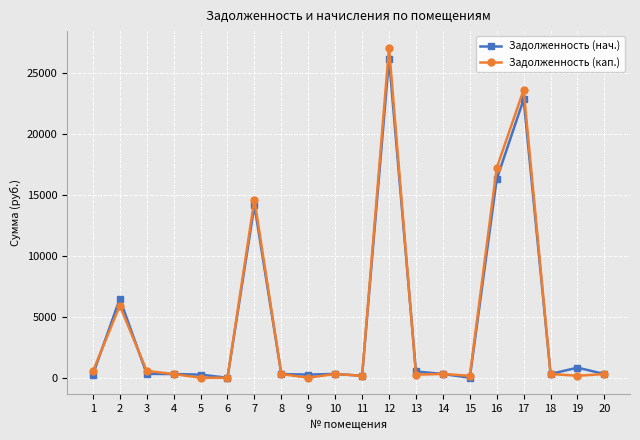

Which series has the widest spread of values?

Задолженность (кап.)